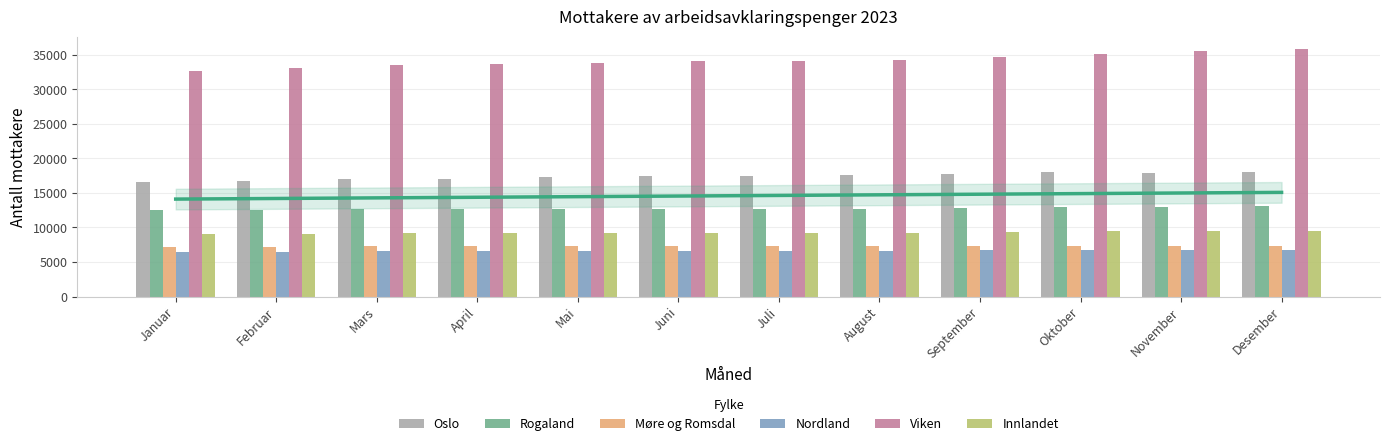

At how many categories does at least one series exceed 11317?

12